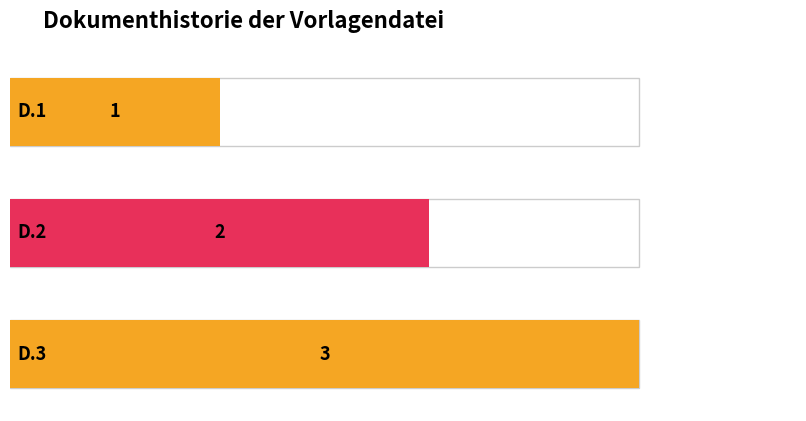

Which category has the lowest value across all series?

D.1